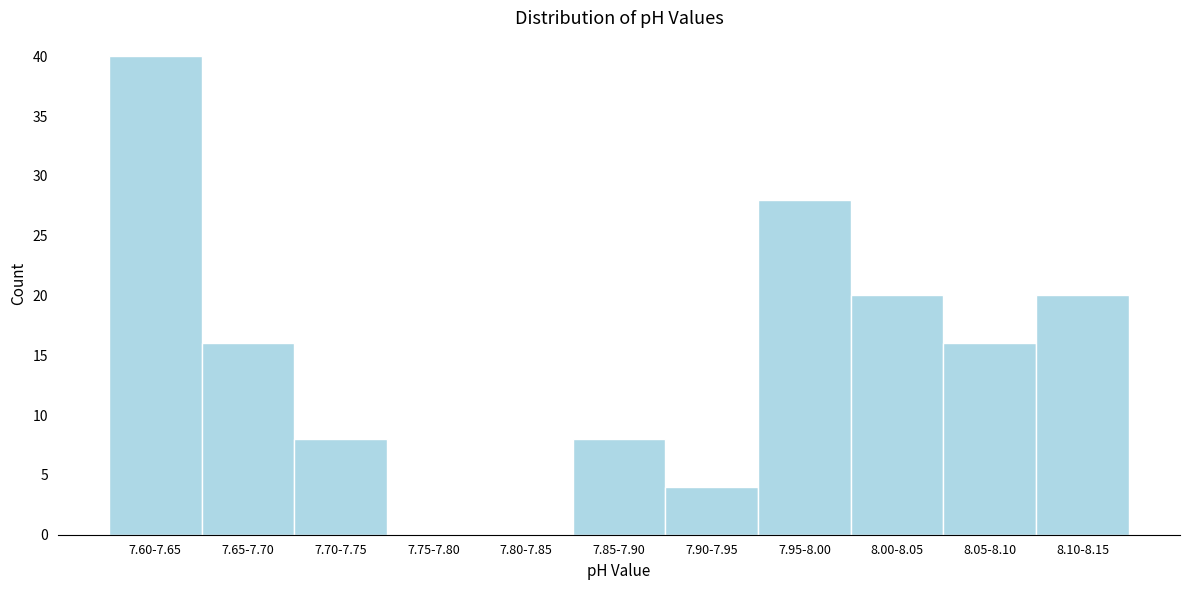

Reading left to right, transcribe all the data shown in this chart.

7.60-7.65=40	7.65-7.70=16	7.70-7.75=8	7.75-7.80=0	7.80-7.85=0	7.85-7.90=8	7.90-7.95=4	7.95-8.00=28	8.00-8.05=20	8.05-8.10=16	8.10-8.15=20